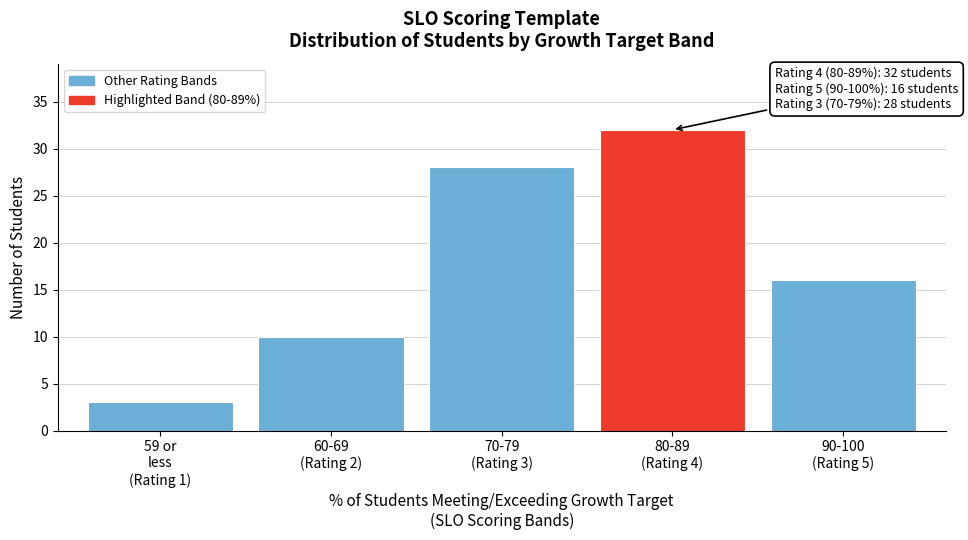

Reading right to left, transcribe all the data shown in this chart.

16	32	28	10	3